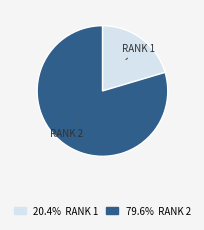

How many slices are in this pie chart?

2